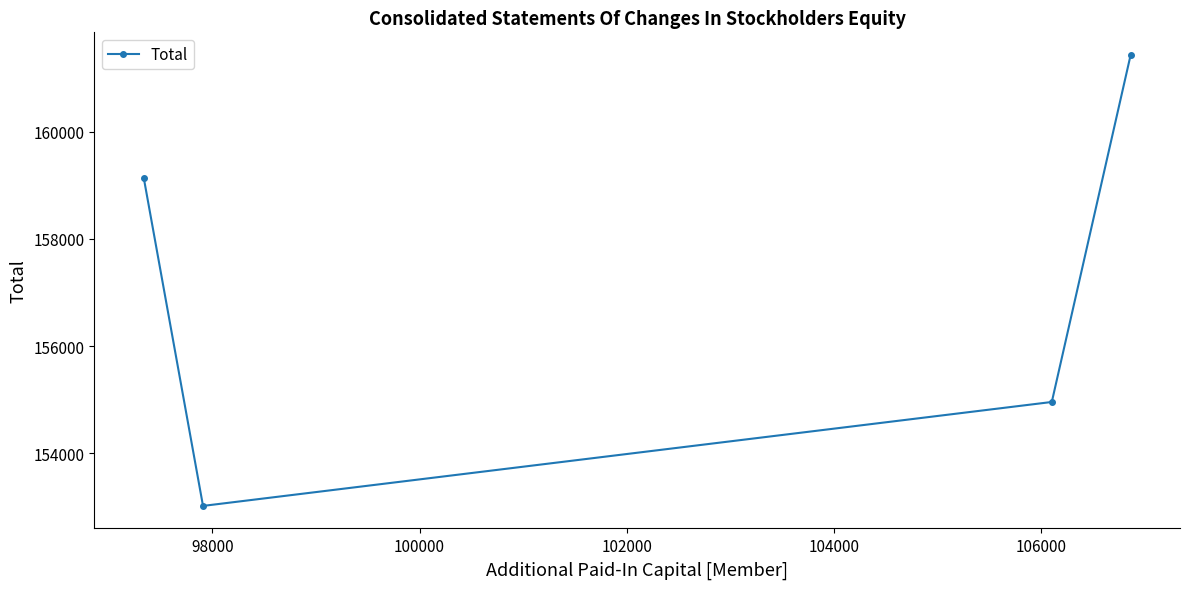

What is the difference between the second highest and minimum values?

6124